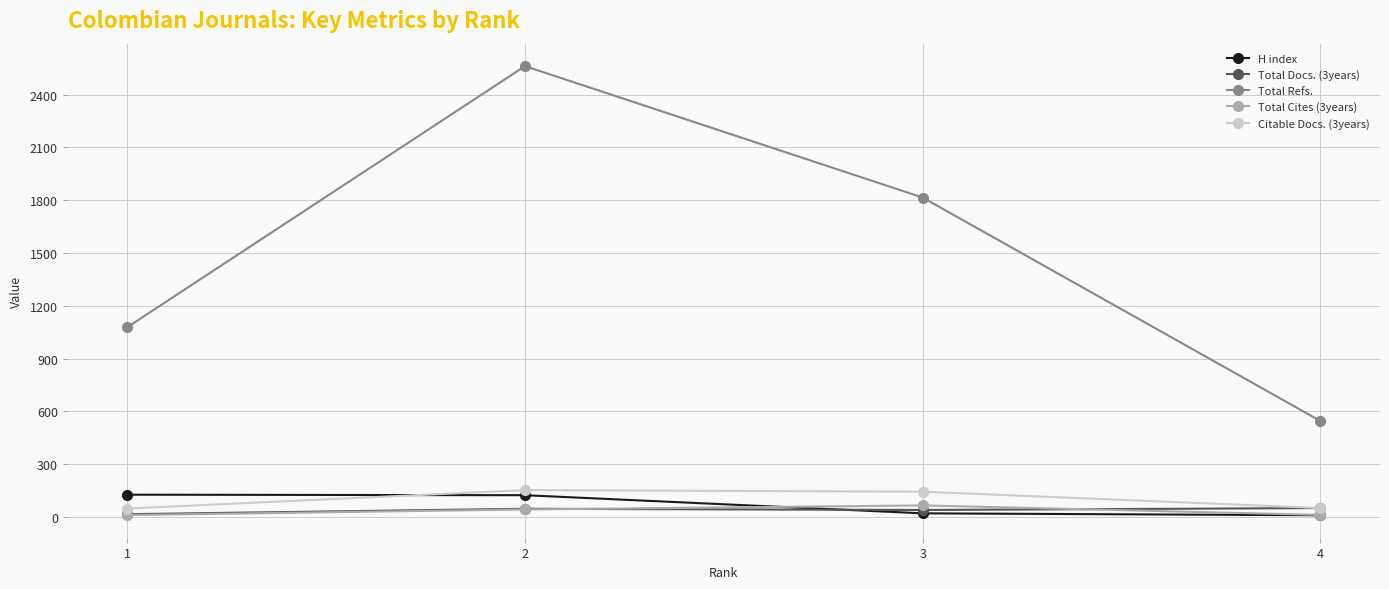

Which series has the largest range (max minus min)?

Total Refs.